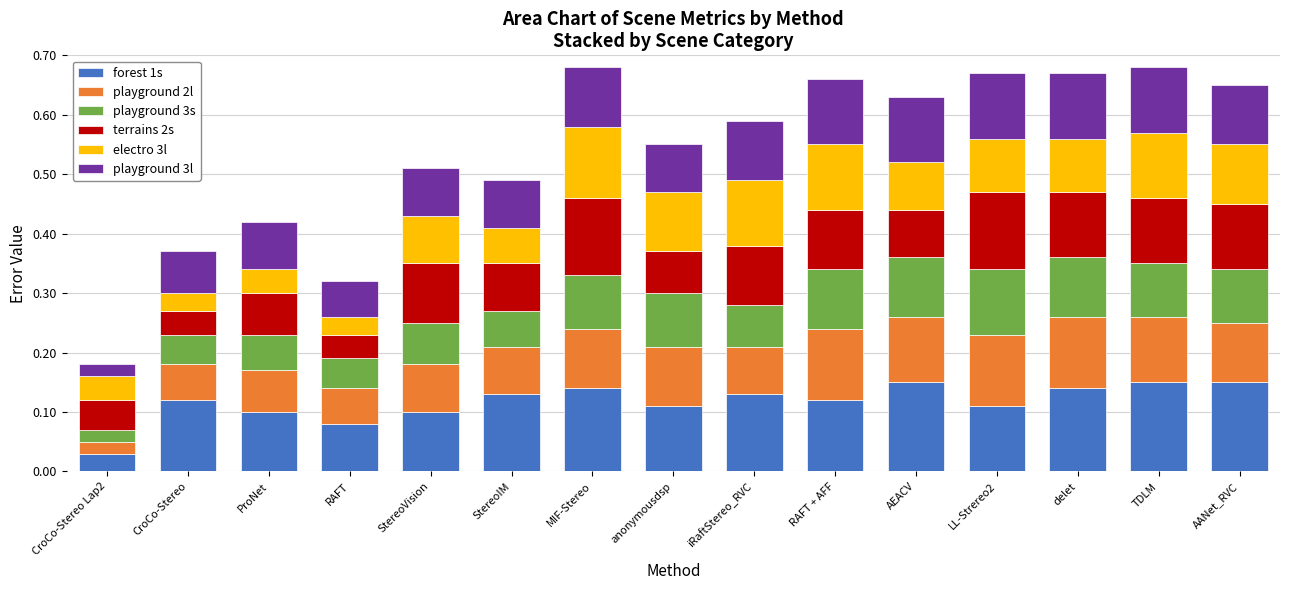

What are all the series names shown in the legend?

forest 1s, playground 2l, playground 3s, terrains 2s, electro 3l, playground 3l